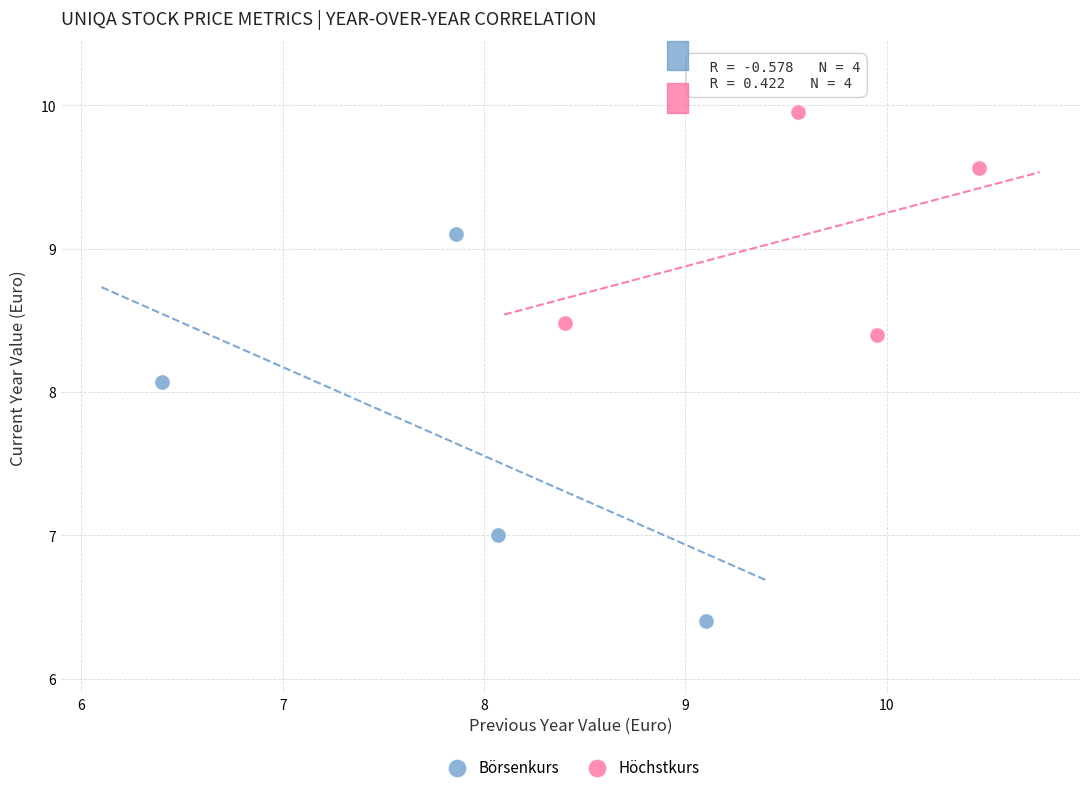

Which series has the widest spread of Y values?

Börsenkurs